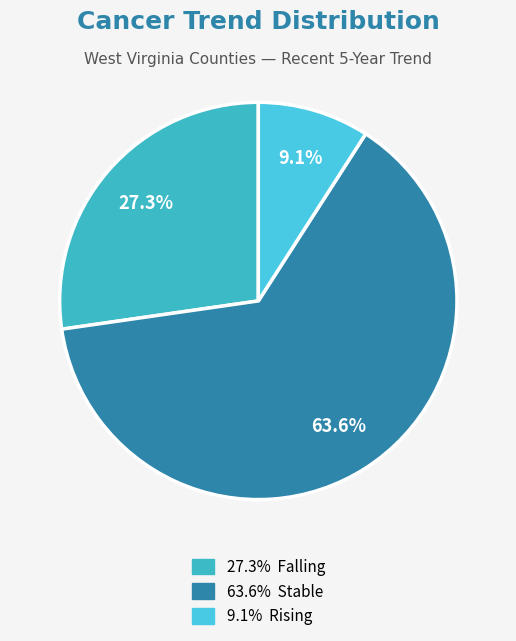

How many slices are in this pie chart?

3